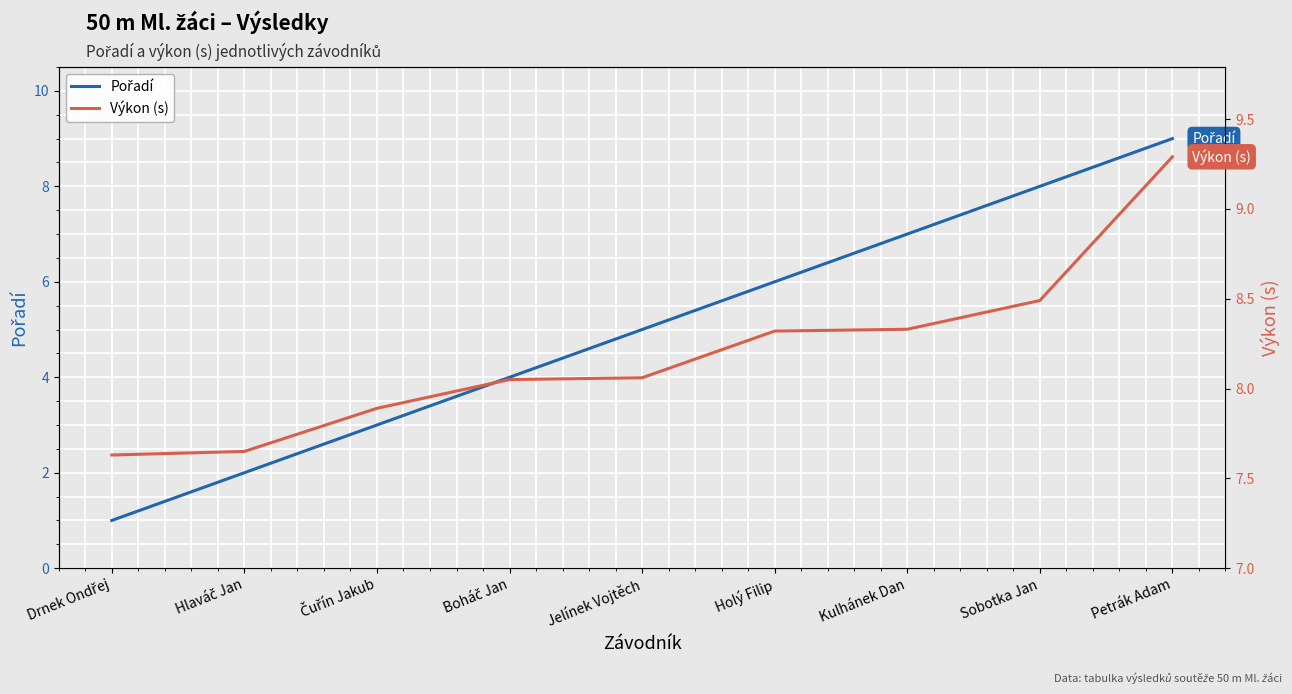

Rank the series at Petrák Adam from lowest to highest value.

Pořadí, Výkon (s)